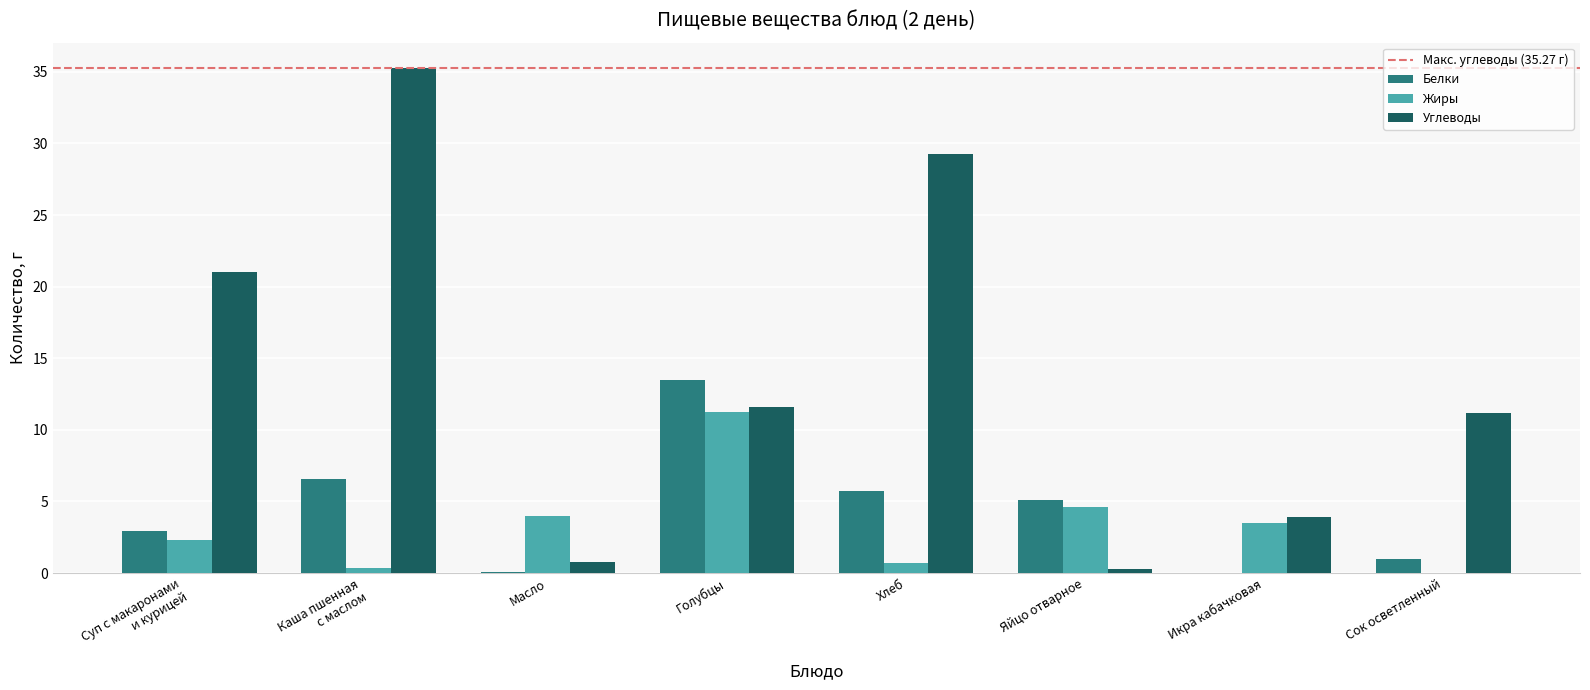

Between Масло and Яйцо отварное, which series saw the biggest shift?

Белки